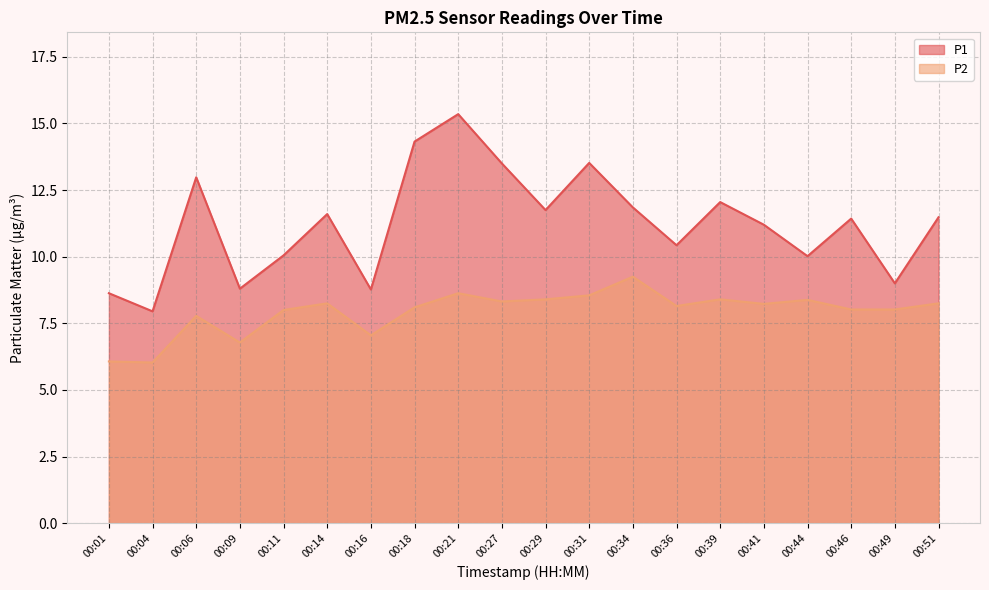

Which series has the largest total across all categories?

P1